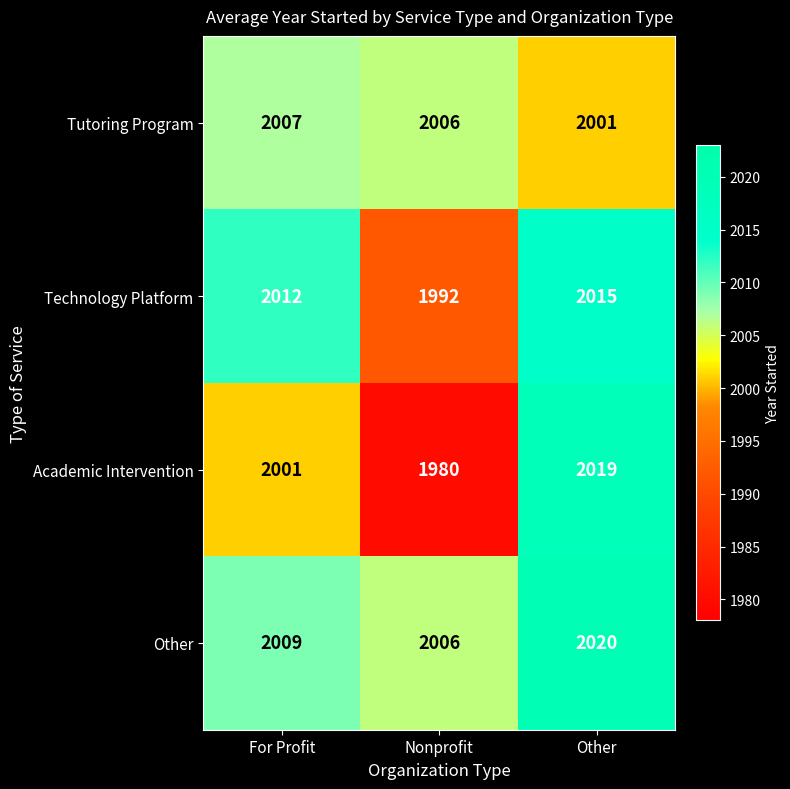

Which series has the widest spread of values?

Academic Intervention